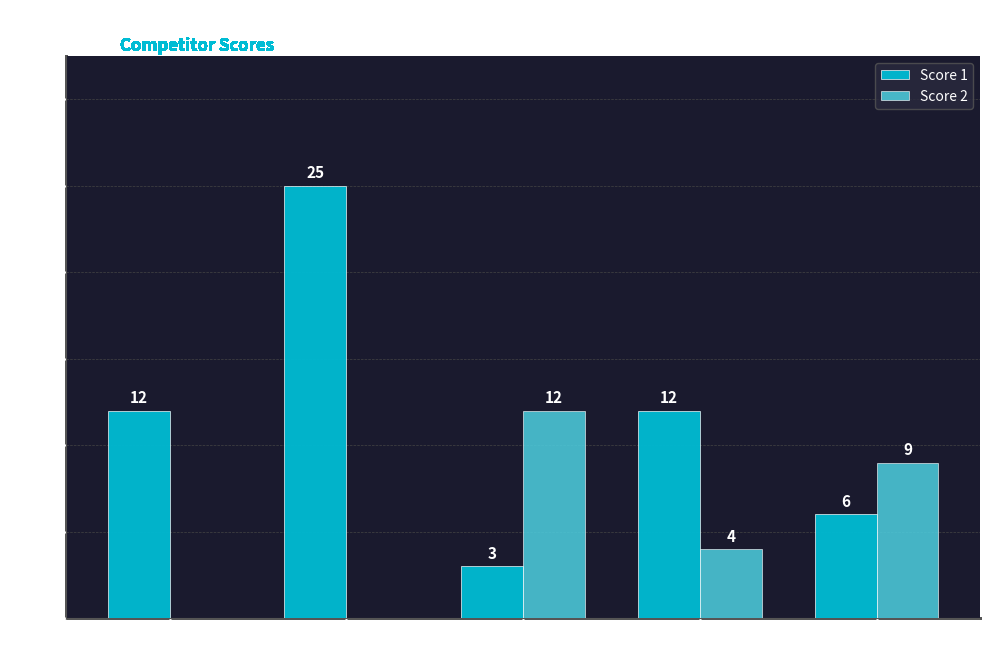

Reading right to left, extract all data points from this chart.

Score 1: Board 5=6	Board 4=12	Board 3=3	Board 2=25	Board 1=12
Score 2: Board 5=9	Board 4=4	Board 3=12	Board 2=0	Board 1=0